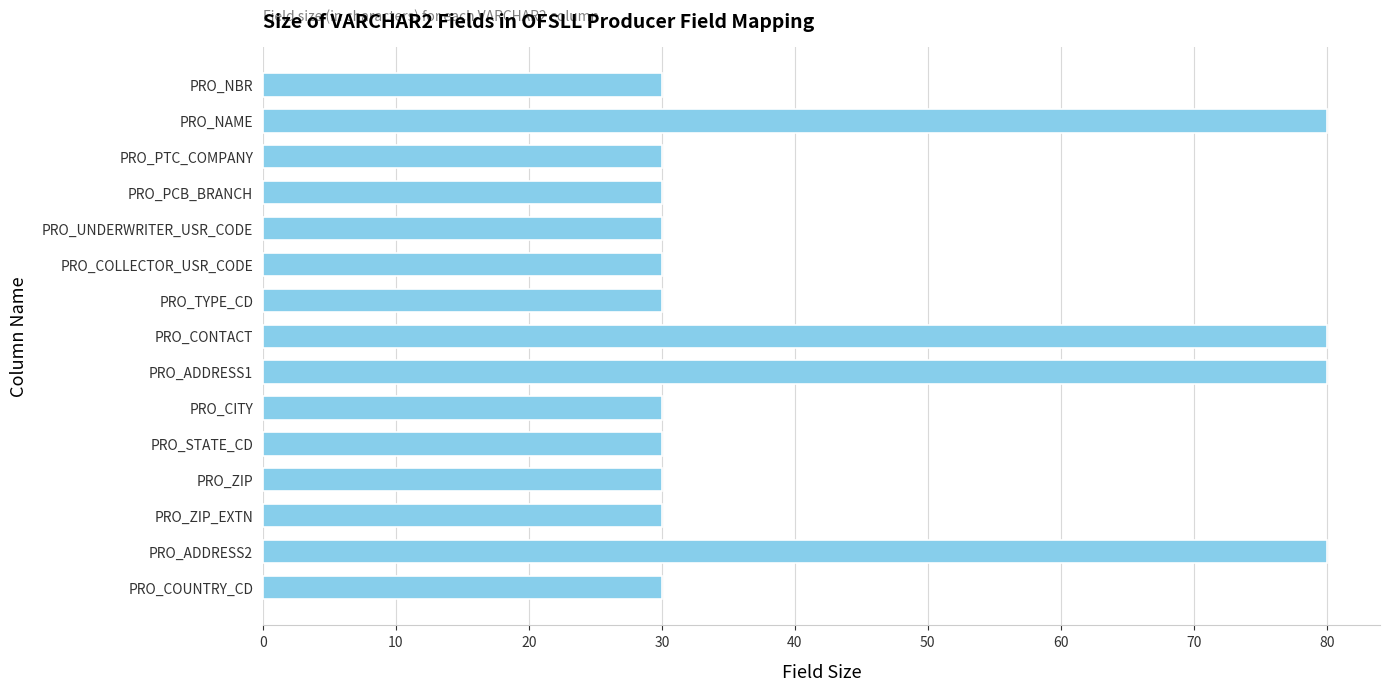

What is the maximum value shown in the chart?

80